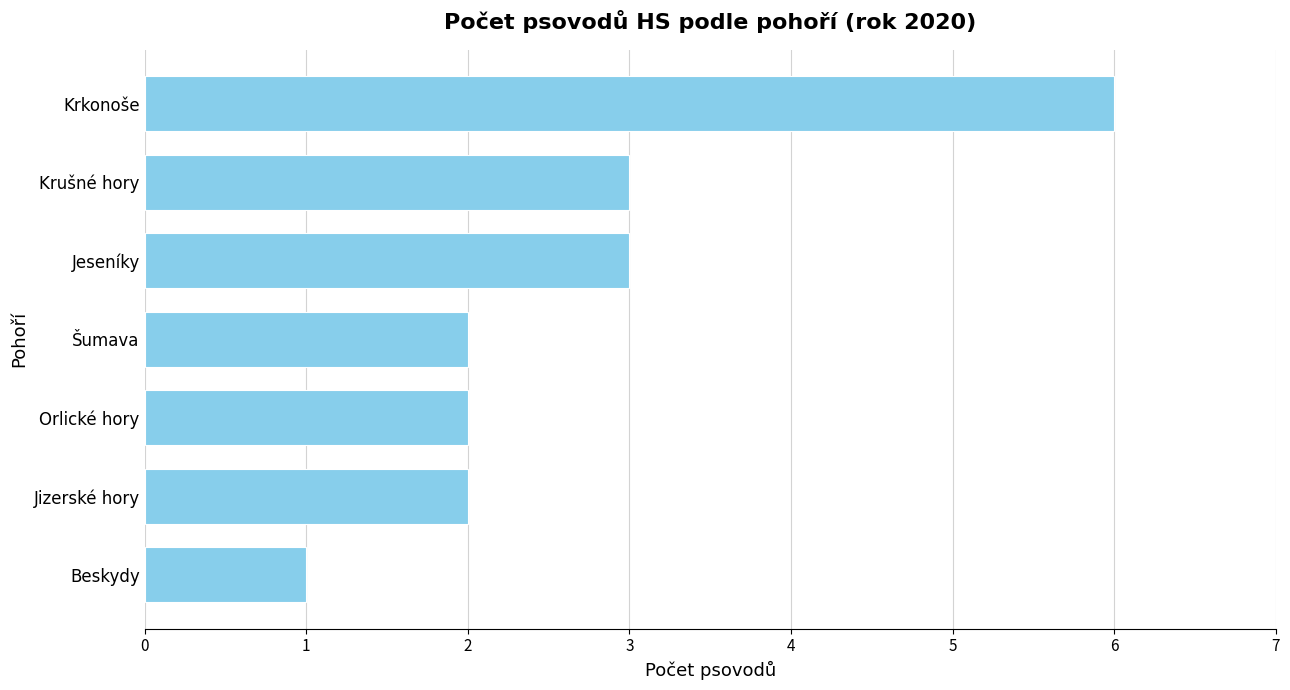

Reading bottom to top, what are all the values shown in this chart?

1	2	2	2	3	3	6